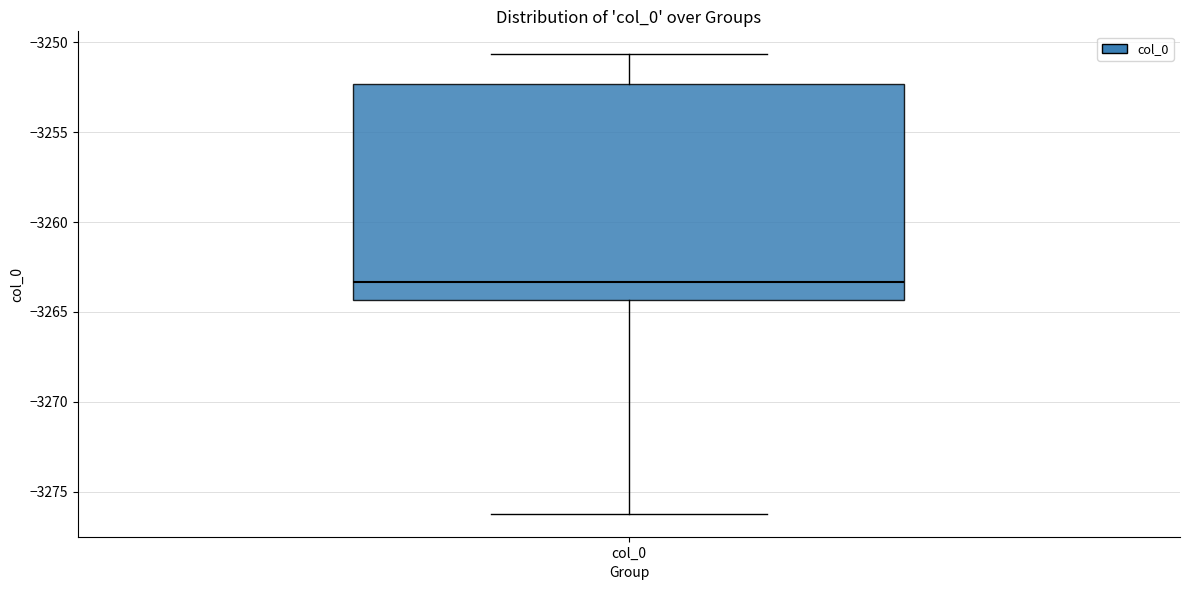

Where does the upper whisker of the box for col_0 end on the y-axis? The values are not printed on the chart, so give them approximately, as read against the axis.

-3250.5